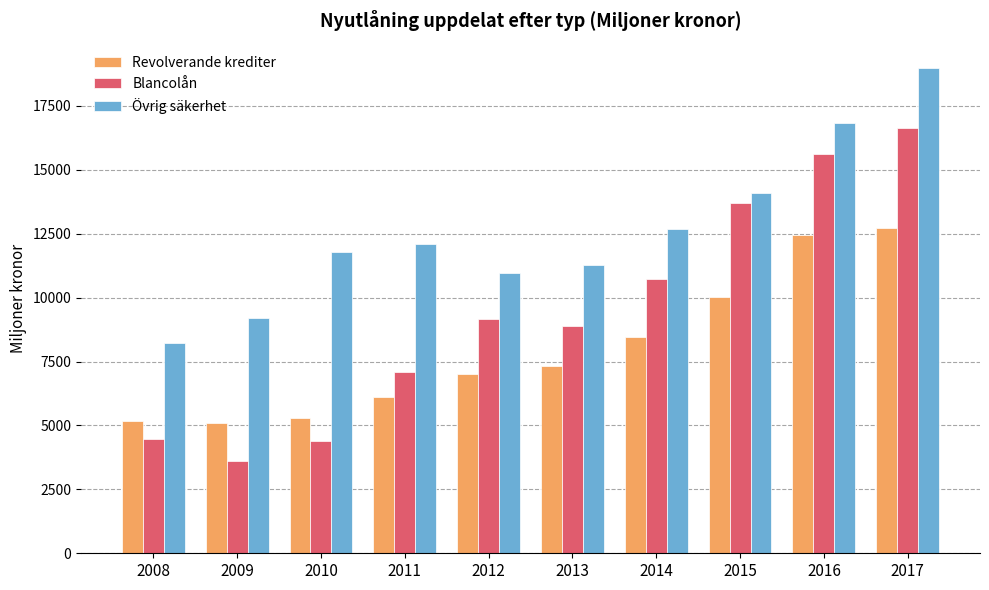

How many bars are there in each group?

3